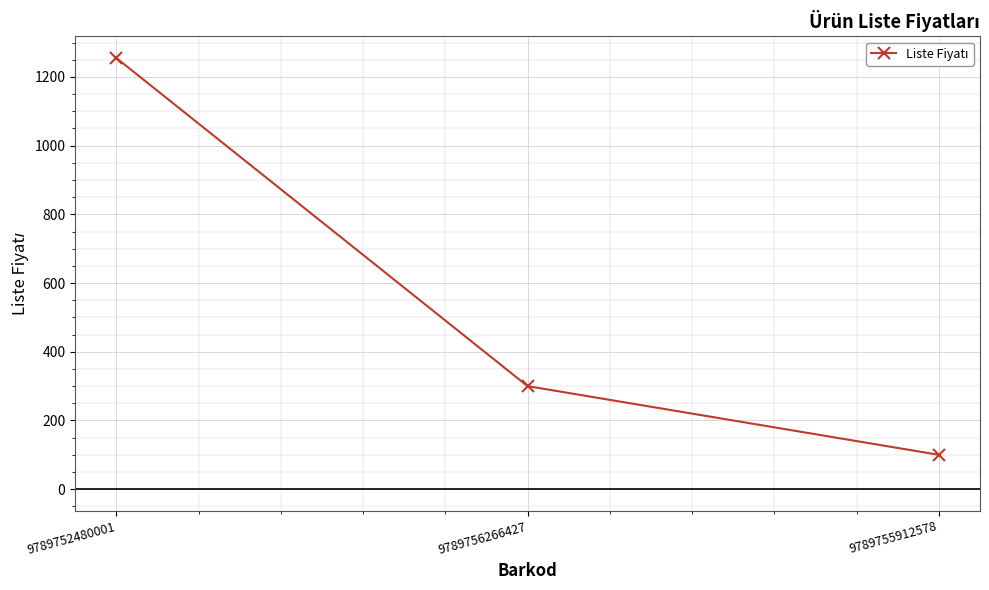

Approximately how many times larger is the value at 9789755912578 compared to 9789756266427?

0.3